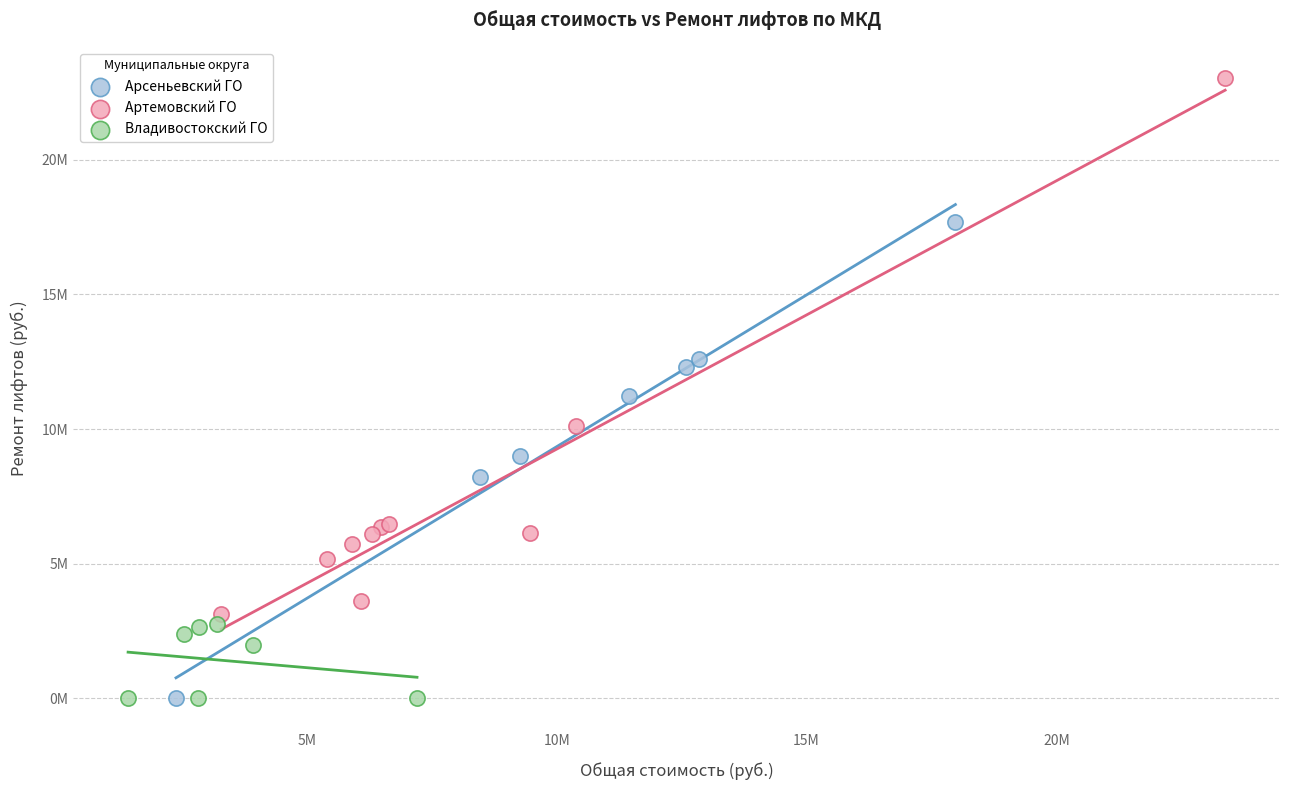

What are all the series names shown in the legend?

Арсеньевский ГО, Артемовский ГО, Владивостокский ГО